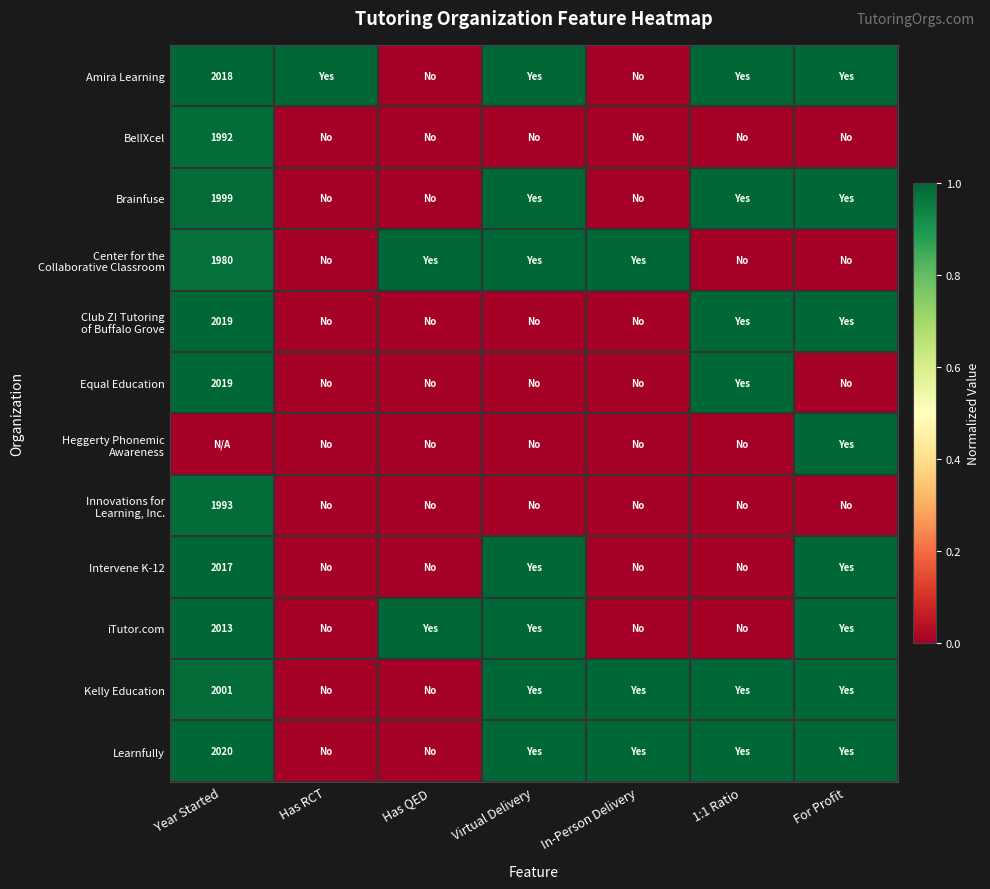

How many data points does each series have?

7